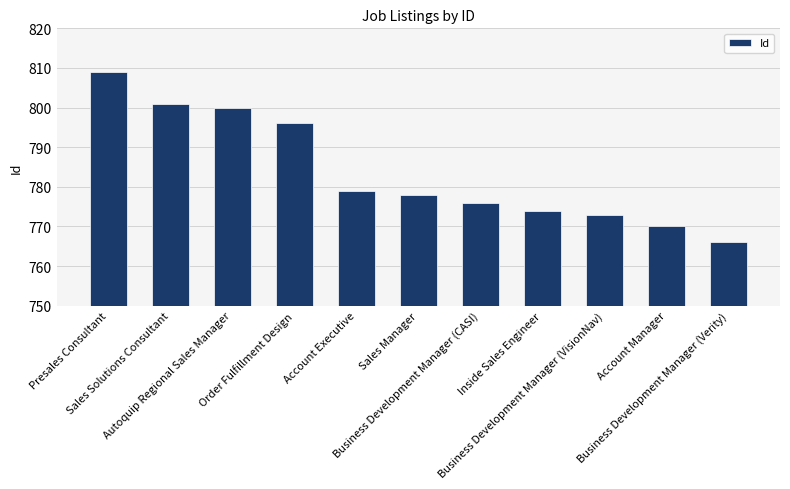

What is the label of the 3rd bar from the right?

Business Development Manager (VisionNav)